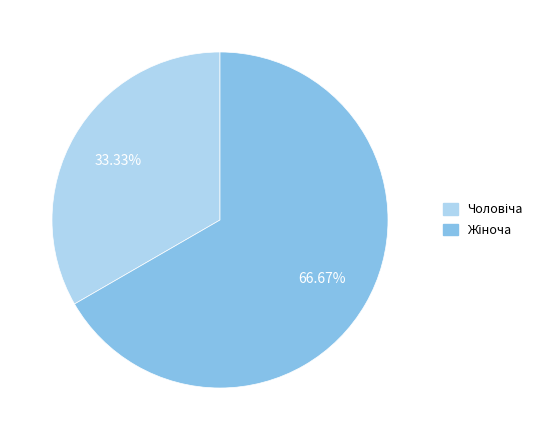

True or false: Жіноча accounts for 53% of the total.

False